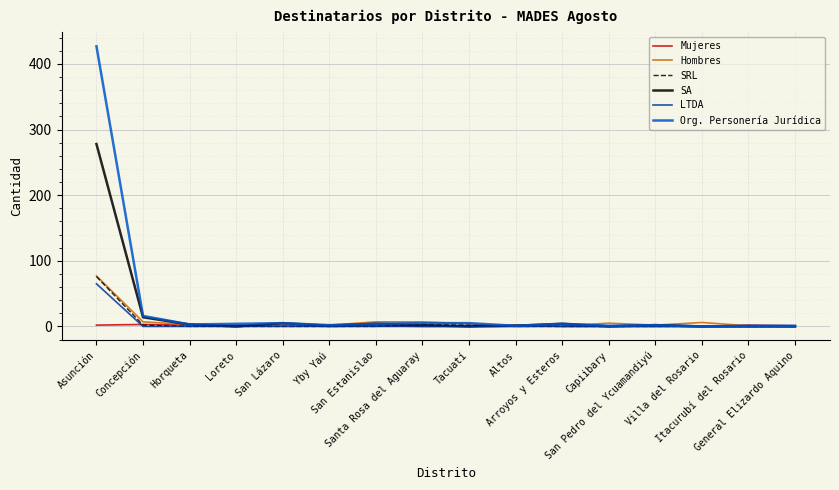

At how many categories does at least one series exceed 22?

1